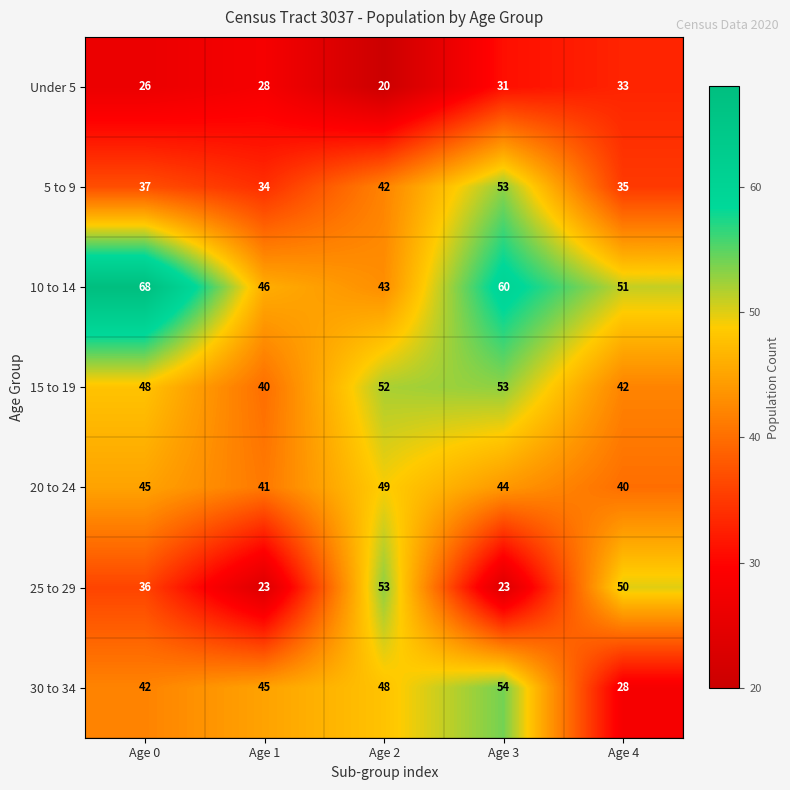

Which series has the largest total across all categories?

10 to 14